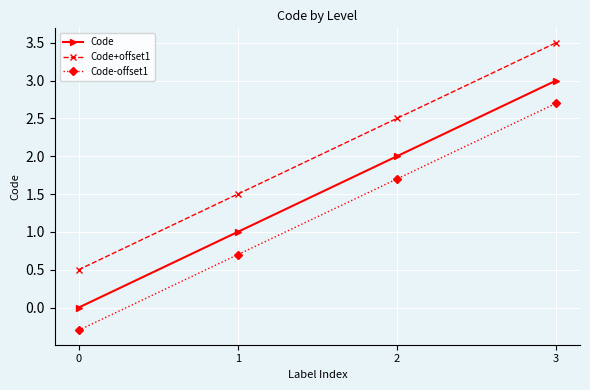

List the series in order of their overall mean, highest first.

Code+offset1, Code, Code-offset1